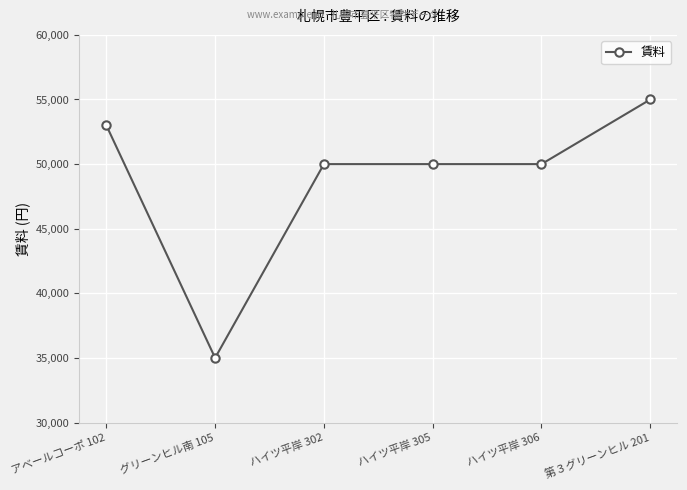

True or false: the data has more than 1 interior local peaks.

False